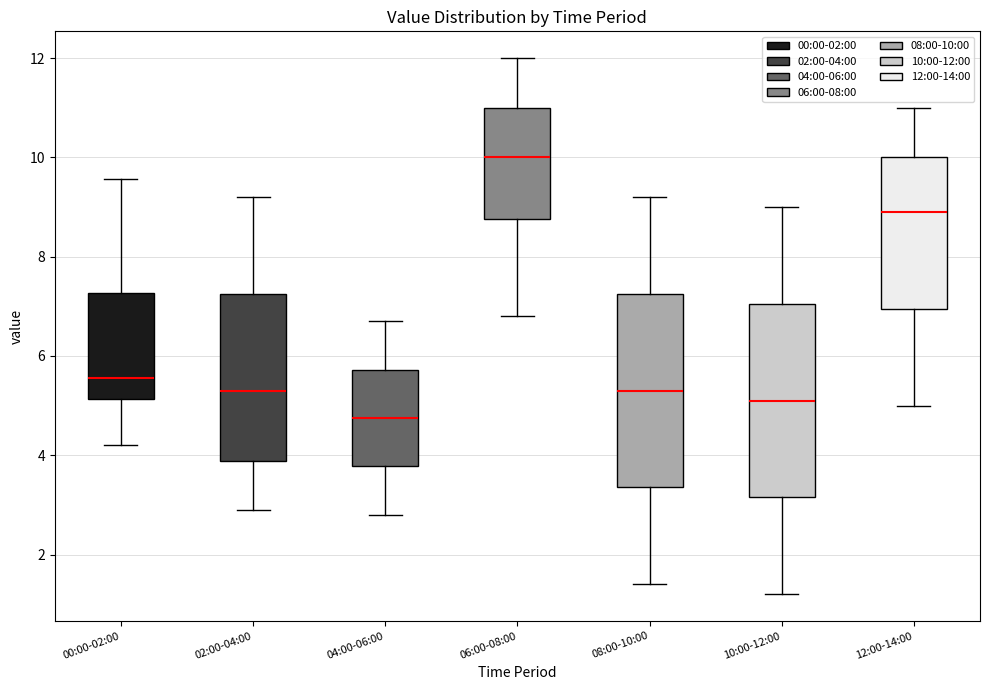

Reading left to right, read every box against the y-axis: the position of its median line, the range the box covers, and the ends of its whiskers. The values are not printed on the chart, so give them approximately, as read against the axis.

00:00-02:00: median 5.6, box 5.2 to 7.2, whiskers 4.2 to 9.6
02:00-04:00: median 5.4, box 3.8 to 7.2, whiskers 3.0 to 9.2
04:00-06:00: median 4.8, box 3.8 to 5.8, whiskers 2.8 to 6.8
06:00-08:00: median 10.0, box 8.8 to 11.0, whiskers 6.8 to 12.0
08:00-10:00: median 5.4, box 3.4 to 7.2, whiskers 1.4 to 9.2
10:00-12:00: median 5.2, box 3.2 to 7.0, whiskers 1.2 to 9.0
12:00-14:00: median 9.0, box 7.0 to 10.0, whiskers 5.0 to 11.0